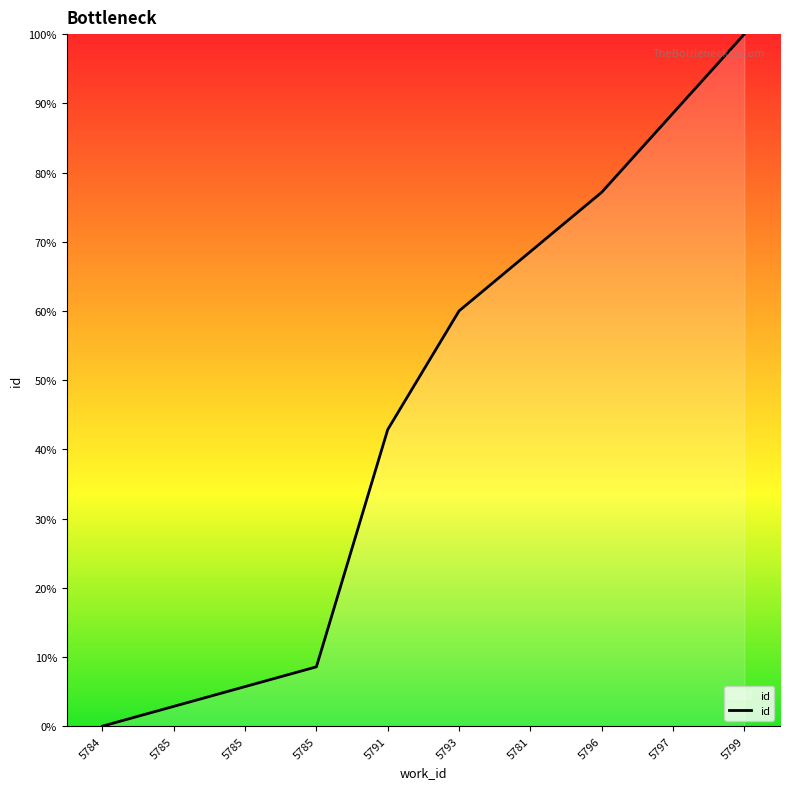

Reading left to right, transcribe all the data shown in this chart.

5784=0.0	5785=2.9	5785=5.7	5785=8.6	5791=42.9	5793=60.0	5781=68.6	5796=77.1	5797=88.6	5799=100.0